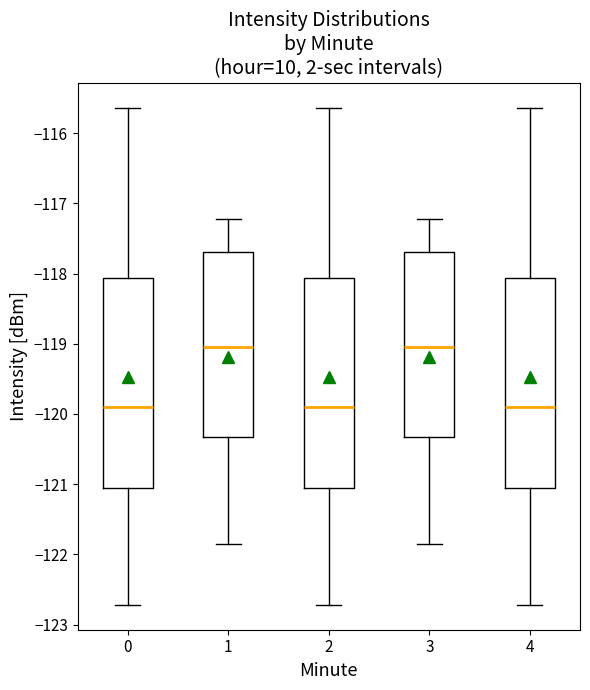

Where is the upper edge of the box at x = 1 on the y-axis? The values are not printed on the chart, so give them approximately, as read against the axis.

-117.7